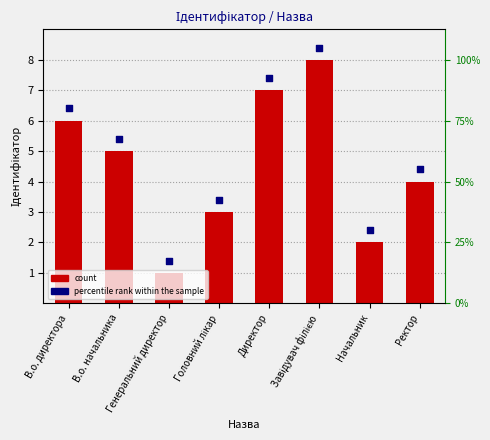

At how many categories does at least one series exceed 8?

1